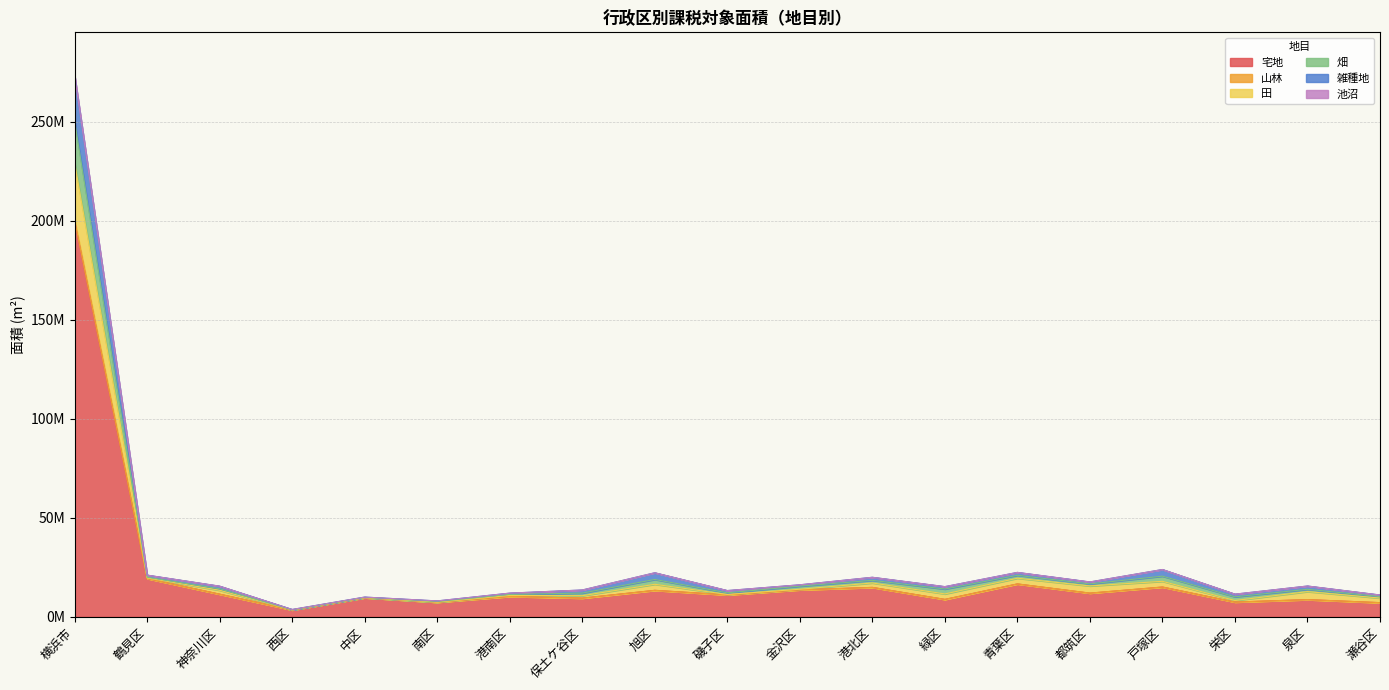

Does the chart display data point markers on the line(s)?

No